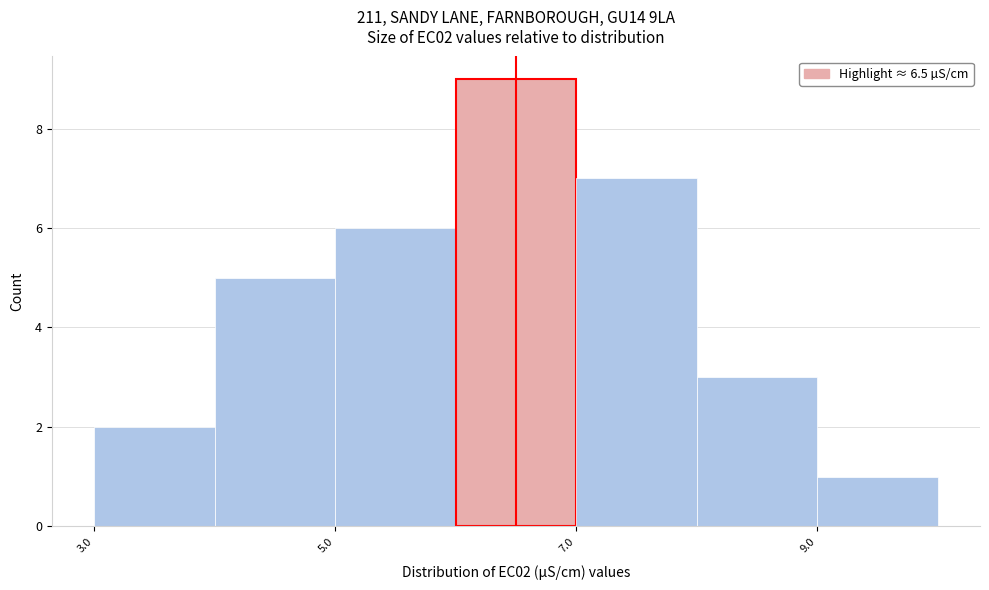

Reading left to right, transcribe this chart: for each bar, give the range it covers on the x-axis and its height. The values are not printed on the chart, so give them approximately, as read against the axis.

3 to 4: 2
4 to 5: 5
5 to 6: 6
6 to 7: 9
7 to 8: 7
8 to 9: 3
9 to 10: 1